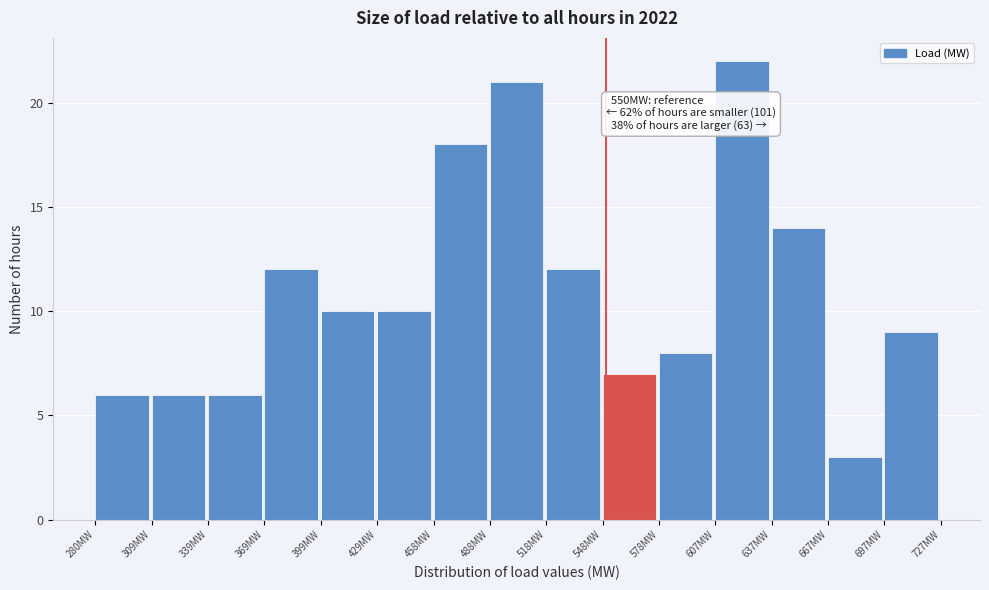

Over which range of the x-axis is the bar tallest?

610 to 640